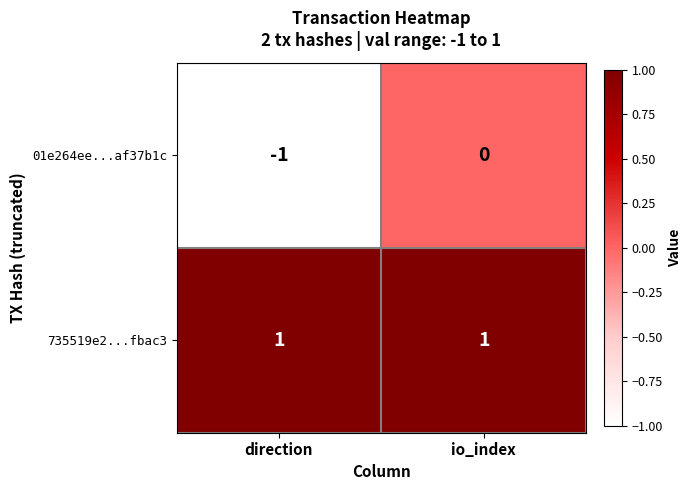

Rank the series by their average value, from lowest to highest.

01e264ee...af37b1c, 735519e2...fbac3